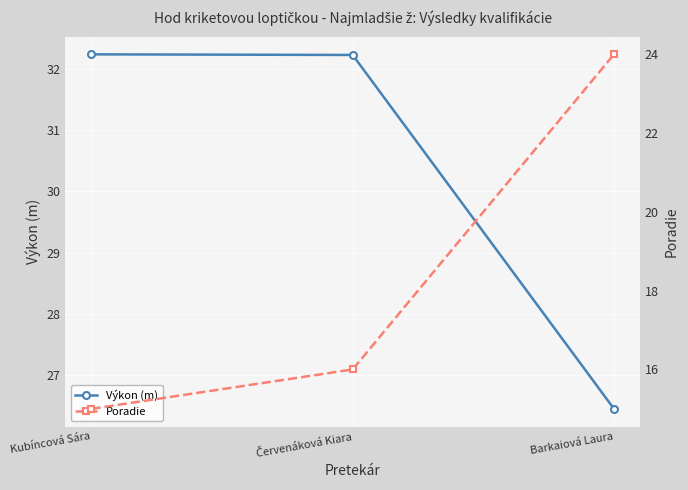

Which series has the largest total across all categories?

Výkon (m)